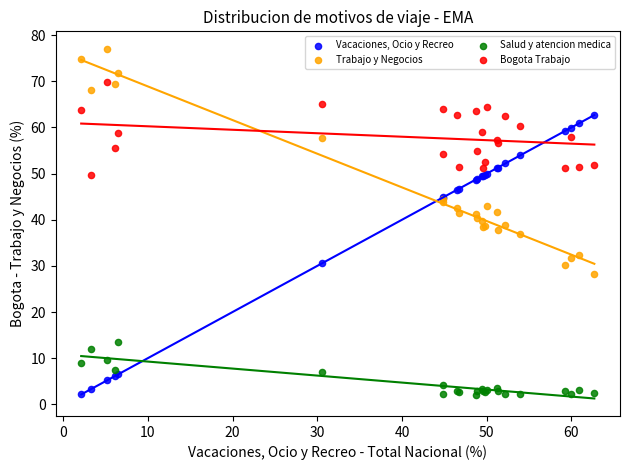

Which series contains the highest Y value?

Trabajo y Negocios